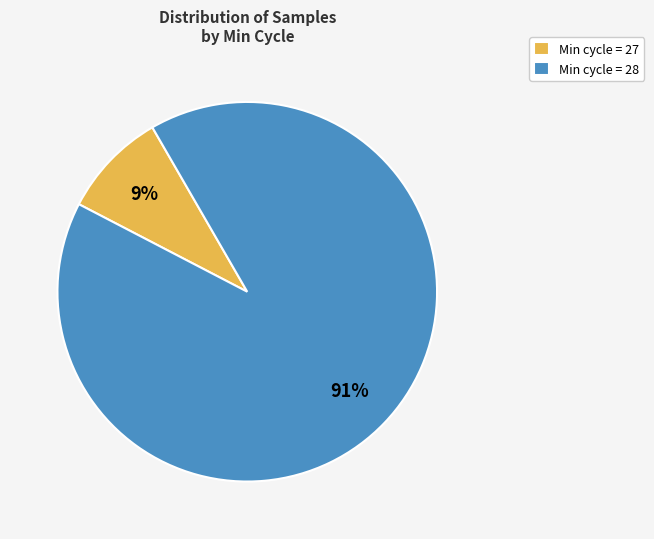

Rank the categories by value from lowest to highest.

Min cycle = 27, Min cycle = 28